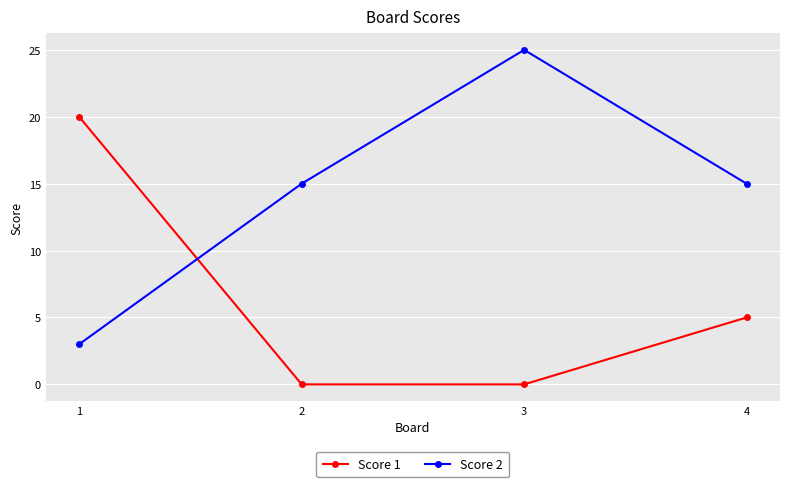

What is the difference between the highest and lowest values at 3?

25